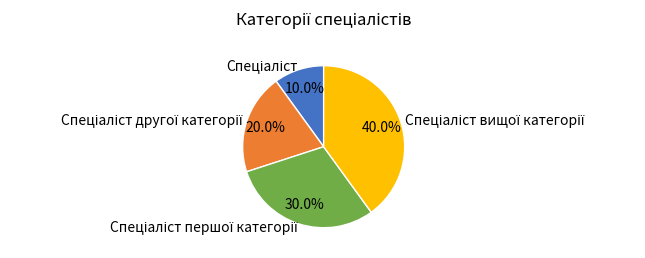

Does any single category account for the majority?

No